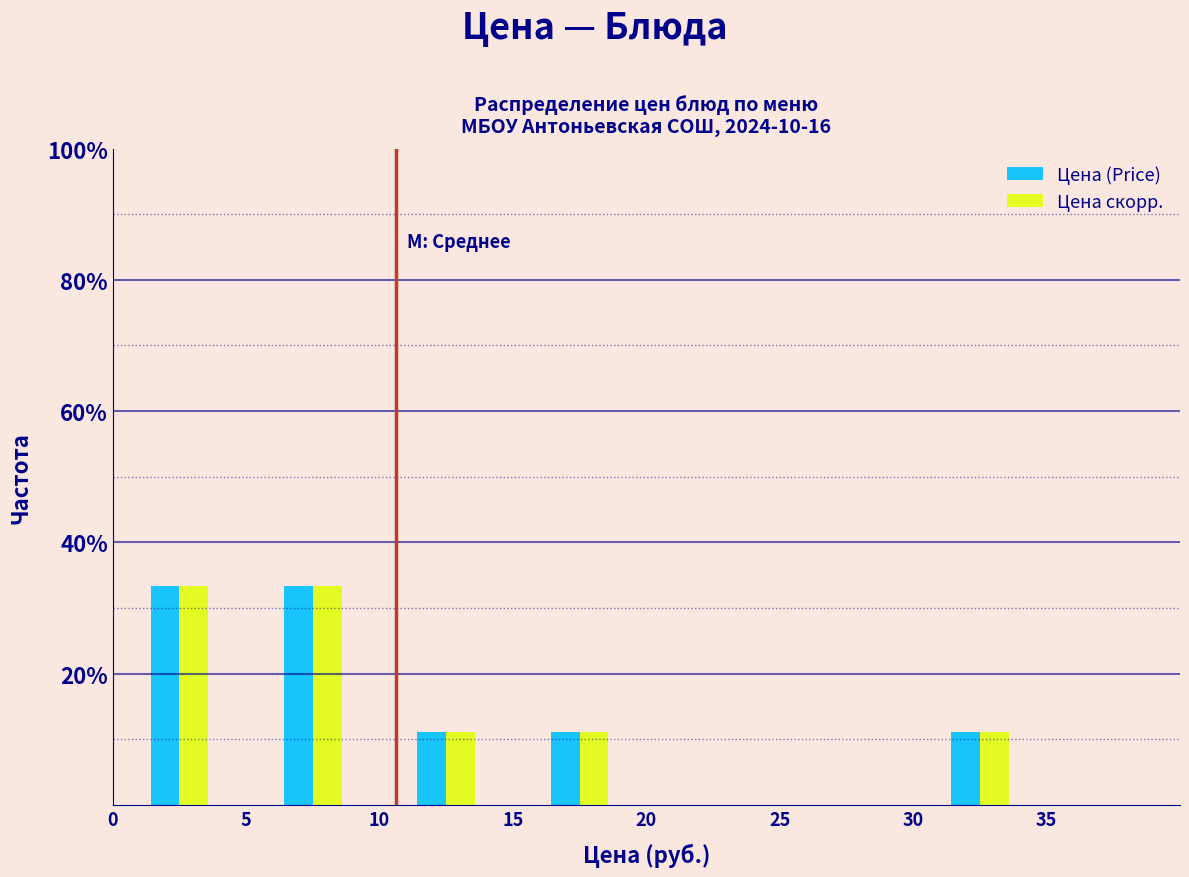

Reading left to right, transcribe this chart: for each range on the x-axis, give the height of each series' bar. The values are not printed on the chart, so give them approximately, as read against the axis.

0 to 5: Цена (Price)=34	Цена скорр.=34
5 to 10: Цена (Price)=34	Цена скорр.=34
10 to 15: Цена (Price)=12	Цена скорр.=12
15 to 20: Цена (Price)=12	Цена скорр.=12
20 to 25: Цена (Price)=0	Цена скорр.=0
25 to 30: Цена (Price)=0	Цена скорр.=0
30 to 35: Цена (Price)=12	Цена скорр.=12